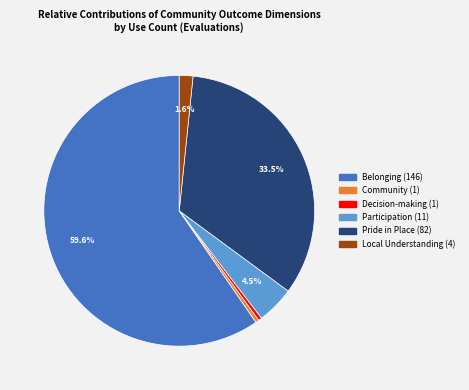

What is the largest slice in the pie chart?

Belonging (146)